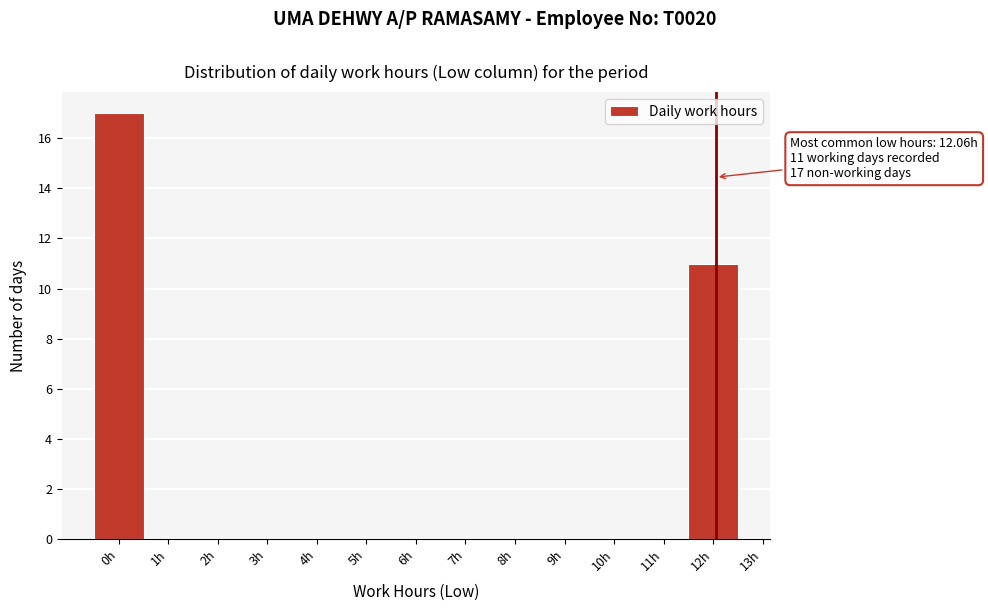

Over which range of the x-axis is the bar tallest?

-0.5 to 0.5